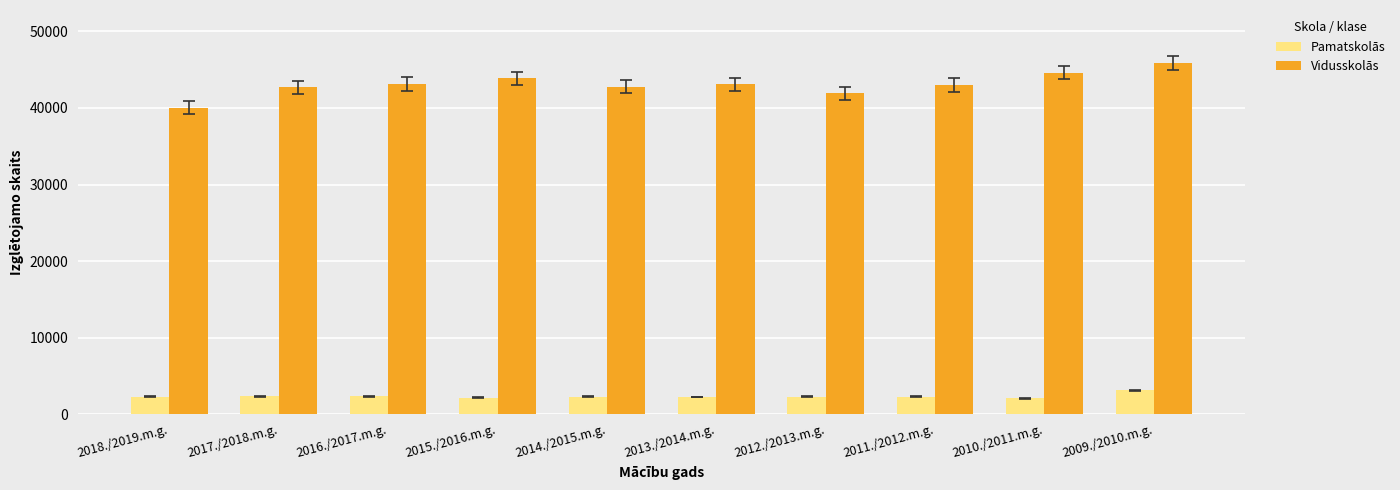

What is the smallest value displayed?

2045